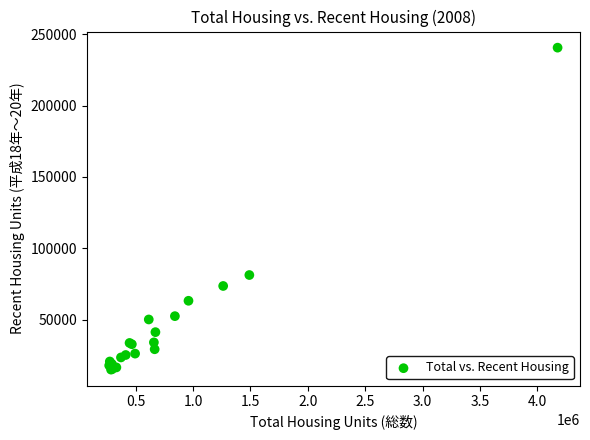

What Y value in the scatter plot is closest to 127810?

81250